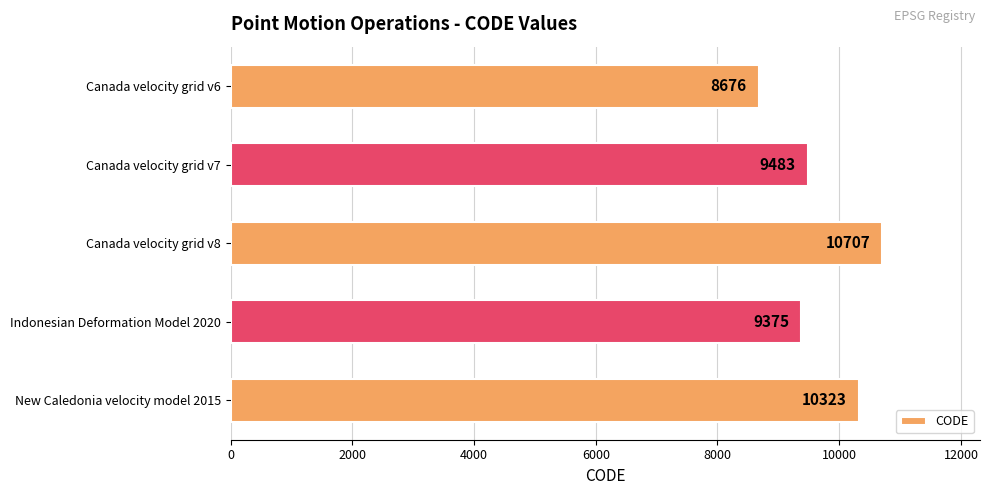

How many bars are there in total?

5